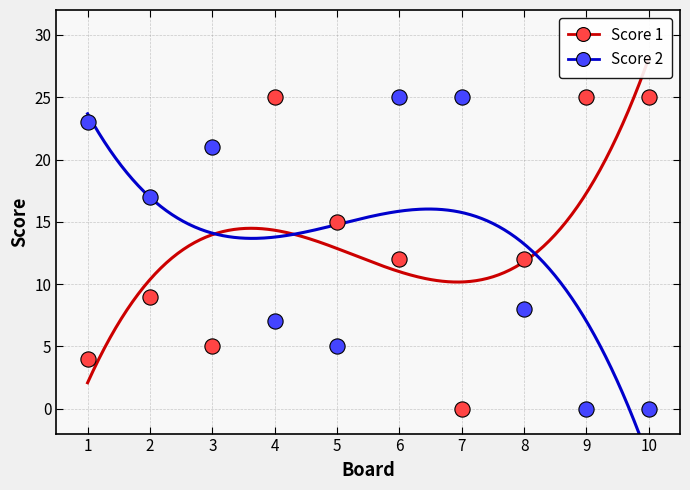

Which series reaches the minimum Y coordinate?

Score 1